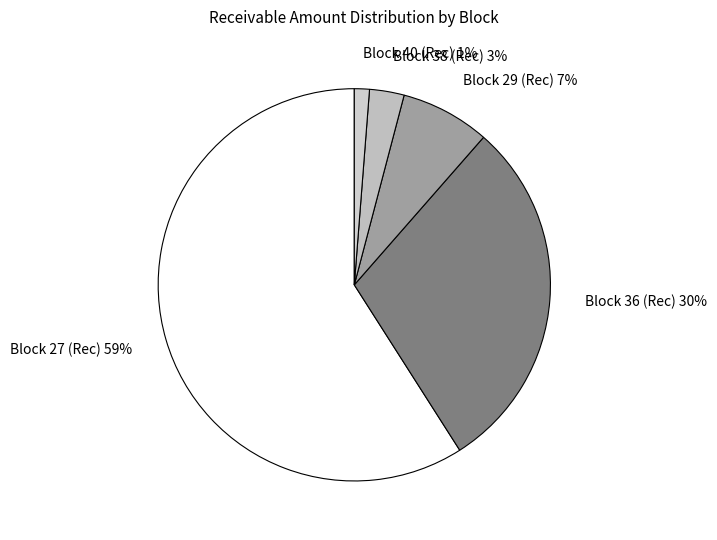

Combined, do Block 29 (Rec) and Block 27 (Rec) account for over 50%?

Yes